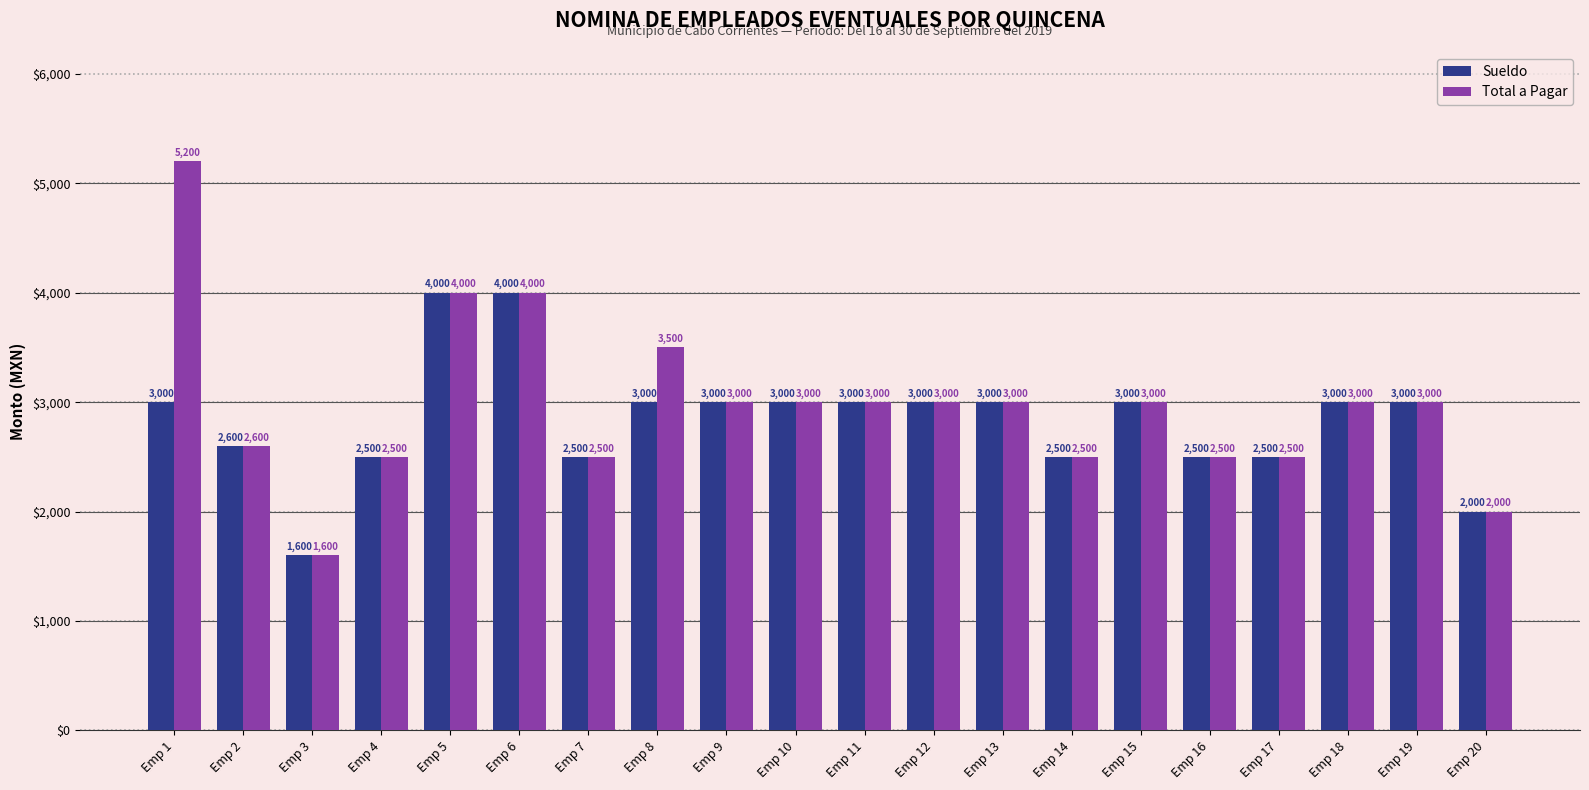

List the series in order of their peak value, highest first.

Total a Pagar, Sueldo